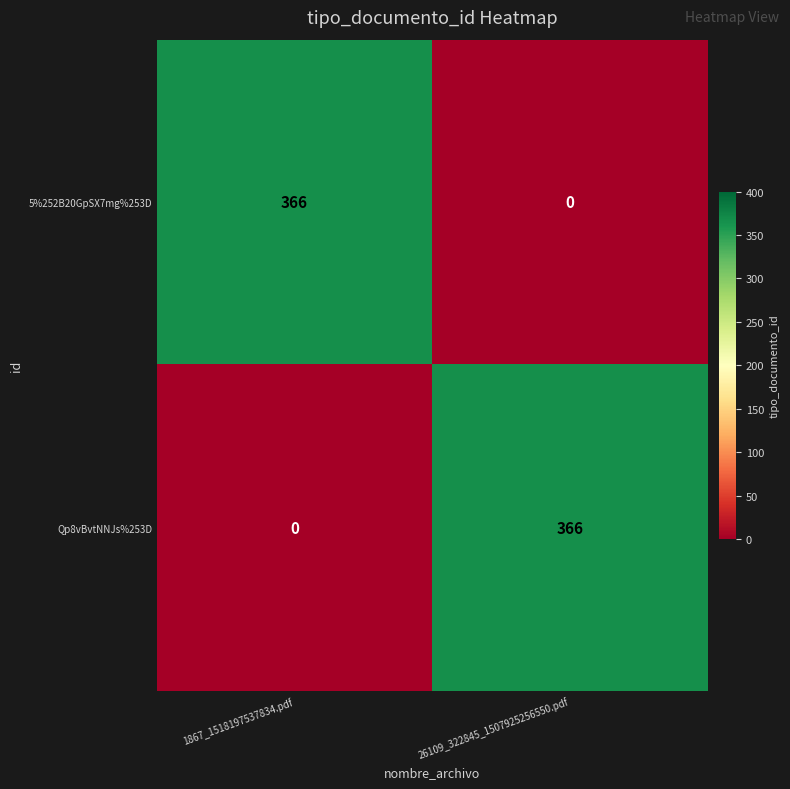

Where is Qp8vBvtNNJs%253D nearest to the value 183?

1867_1518197537834.pdf